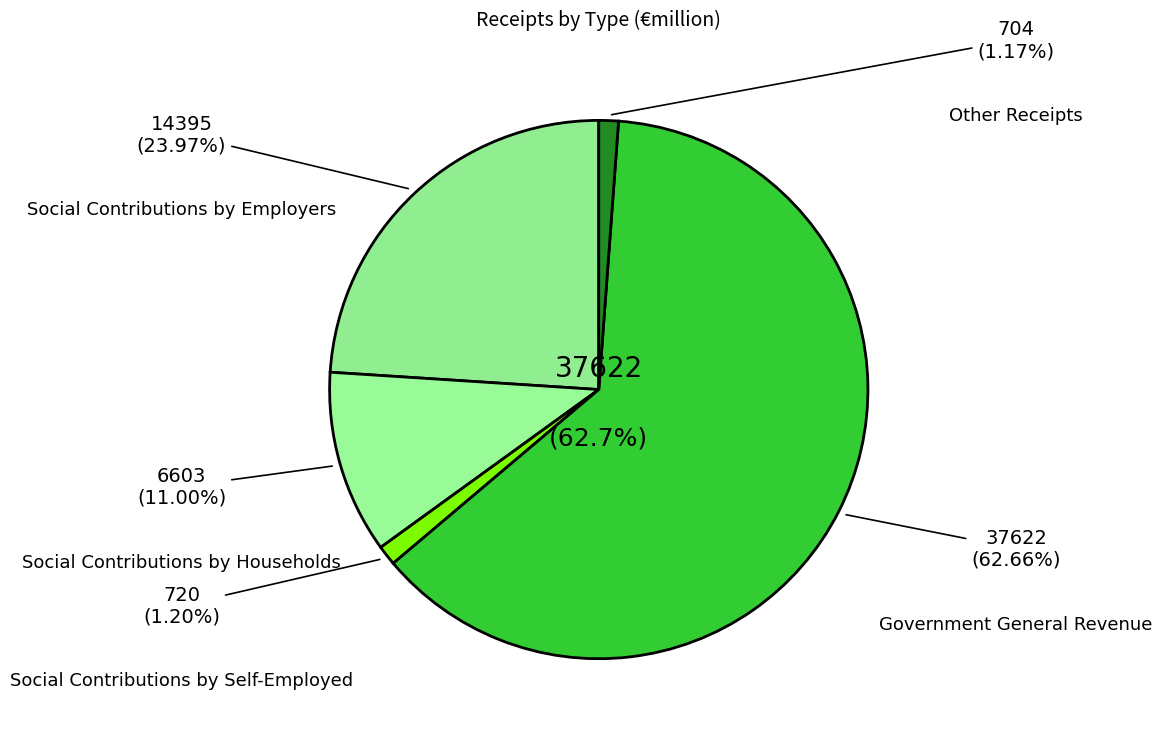

Which category has the biggest portion of the pie?

Government General Revenue